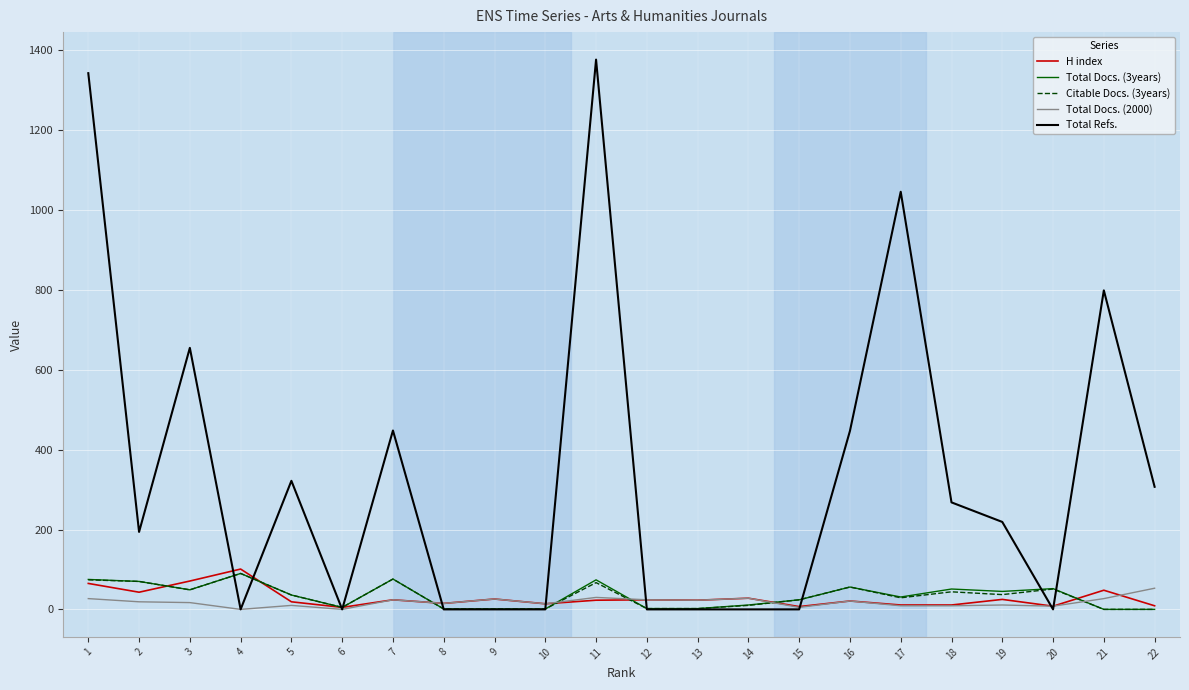

What is the highest value of the H index series?

101